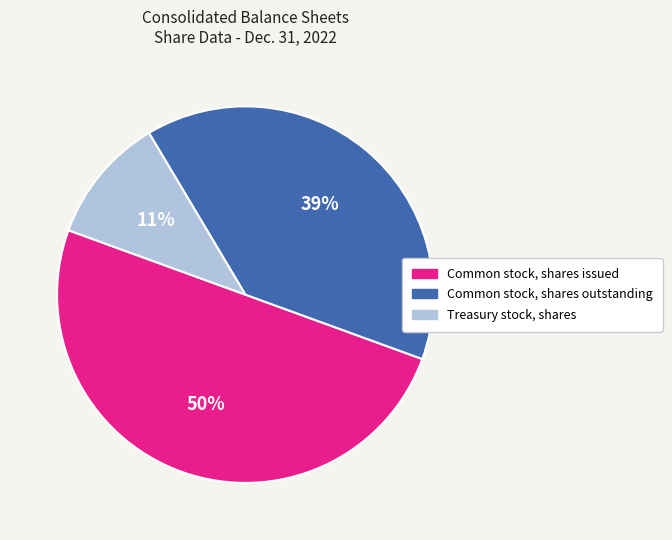

To the nearest percent, what percentage of the pie is Common stock, shares outstanding?

39%